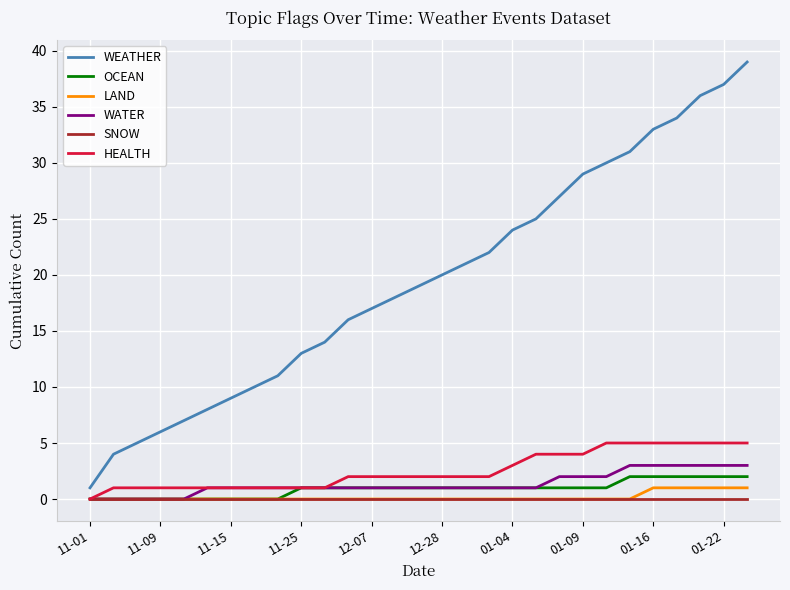

What is the maximum value shown in the chart?

39